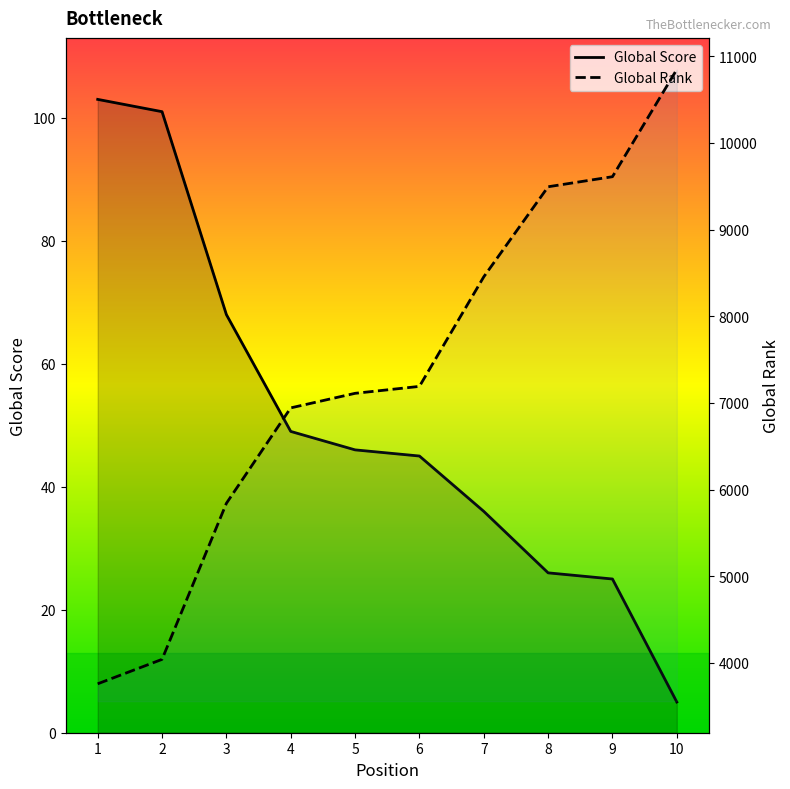

What is the highest value of the Global Score series?

103